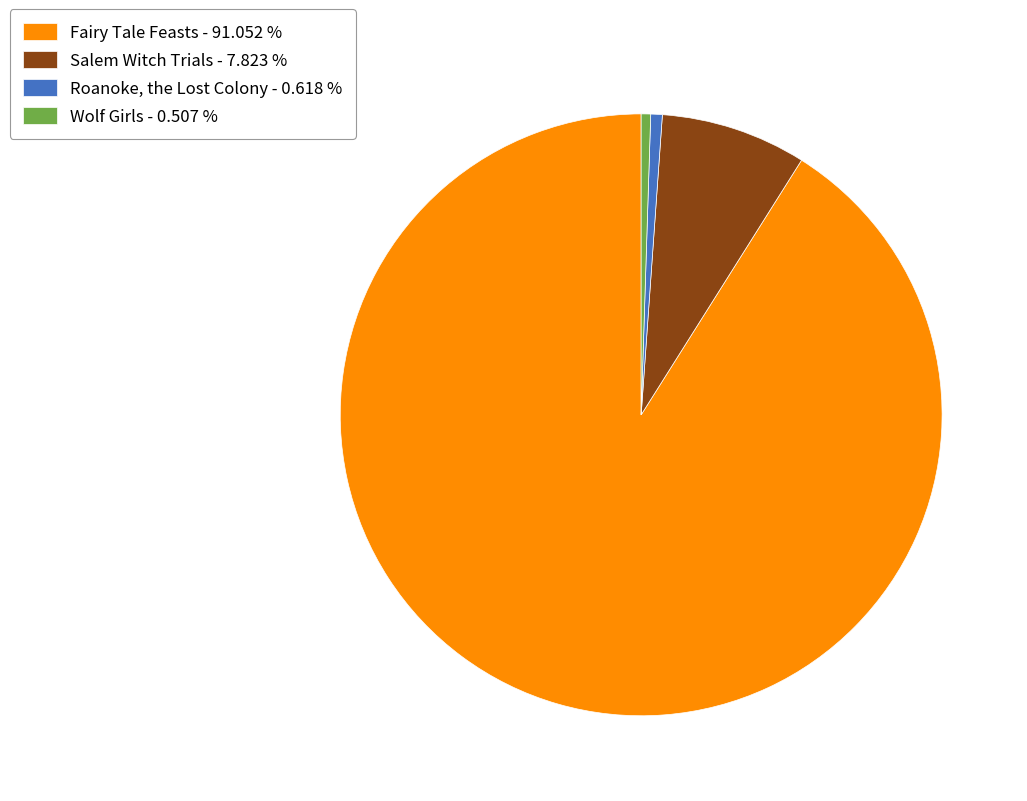

Which has a higher value, Fairy Tale Feasts or Salem Witch Trials?

Fairy Tale Feasts